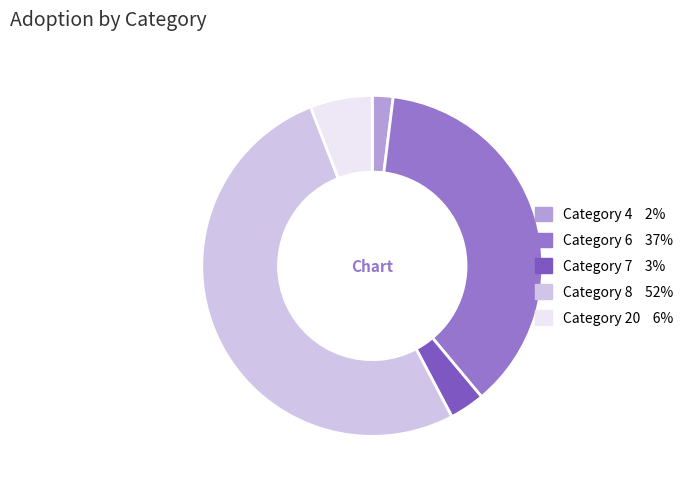

To the nearest percent, what is the average slice percentage?

20%